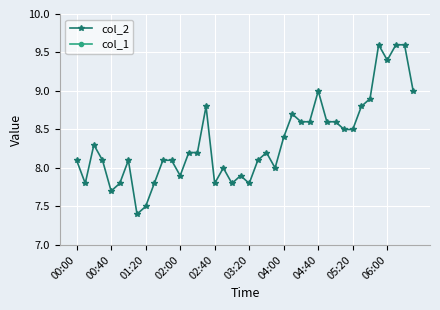

Is it true that col_2 equals 9.4 at 06:00?

True